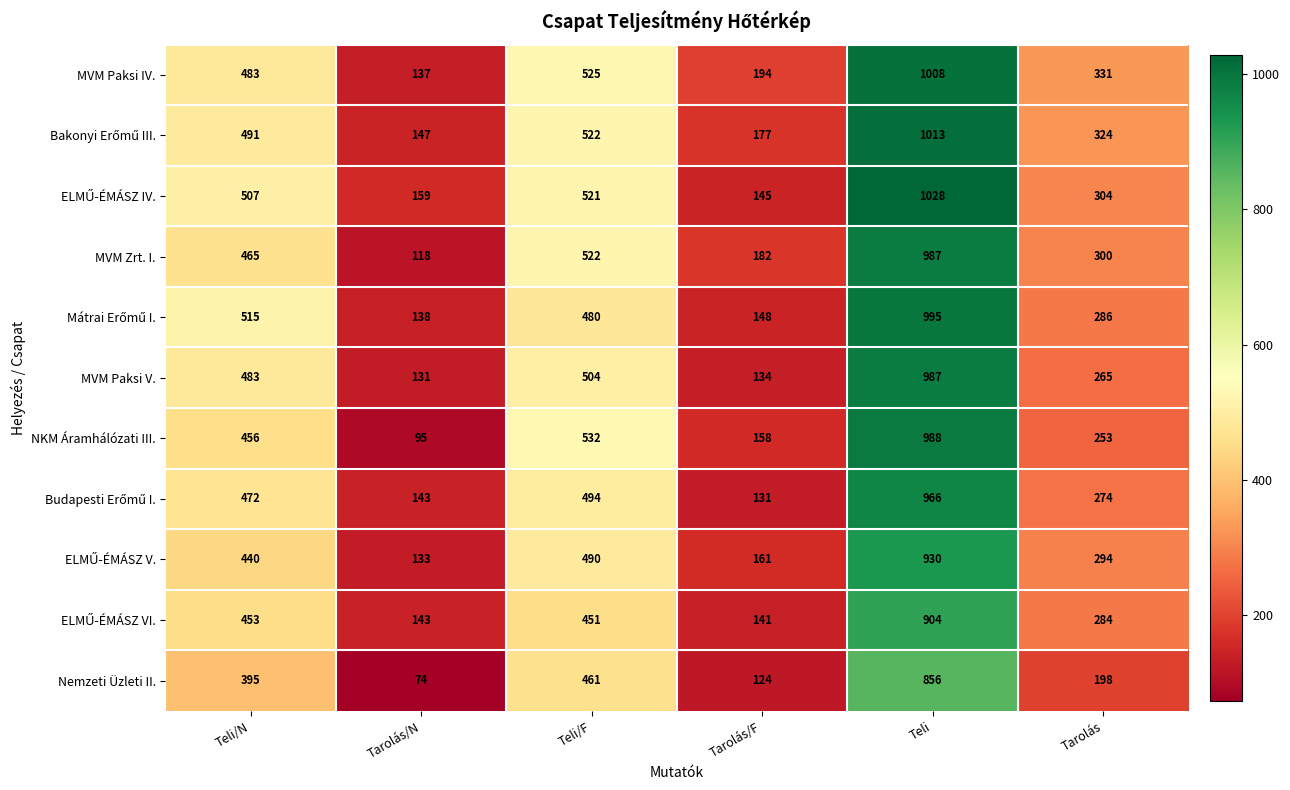

The MVM Paksi V. series shows 131 at Tarolás/N. True or false?

True